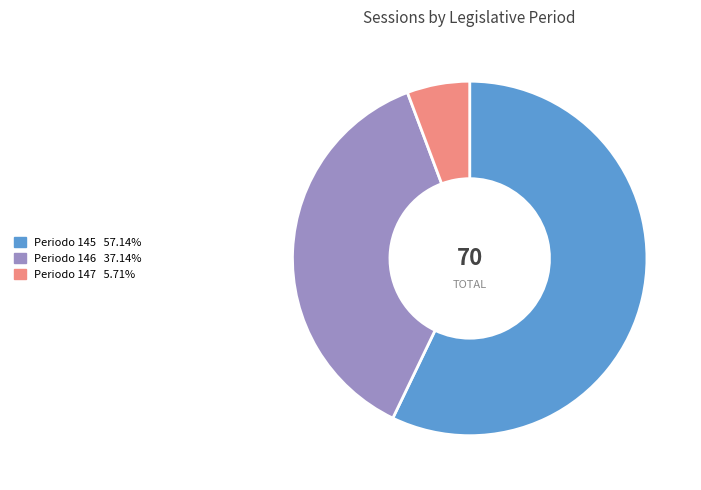

Does any single category account for the majority?

Yes